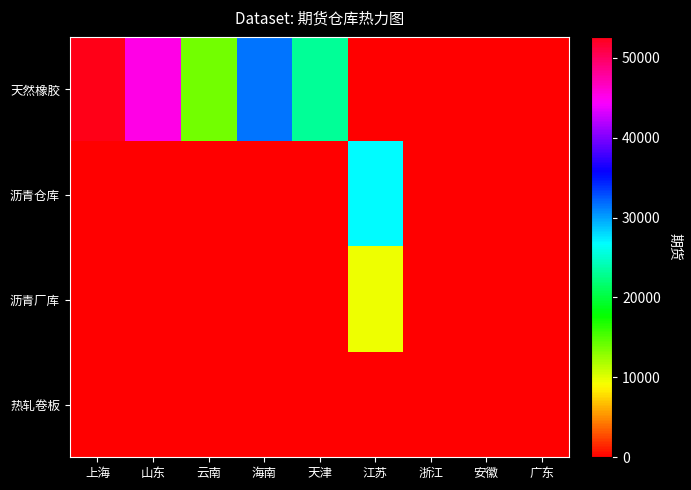

Reading left to right, transcribe all the data shown in this chart.

天然橡胶: 上海=52620	山东=45350	云南=13790	海南=31600	天津=23040	江苏=0	浙江=0	安徽=0	广东=0
沥青仓库: 上海=0	山东=0	云南=0	海南=0	天津=0	江苏=26730	浙江=0	安徽=0	广东=0
沥青厂库: 上海=0	山东=0	云南=0	海南=0	天津=0	江苏=9610	浙江=0	安徽=0	广东=0
热轧卷板: 上海=0	山东=0	云南=0	海南=0	天津=0	江苏=0	浙江=0	安徽=0	广东=0